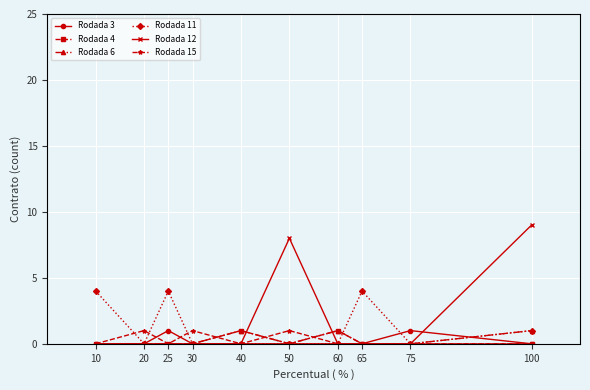

At which label does Rodada 12 reach its peak?

100